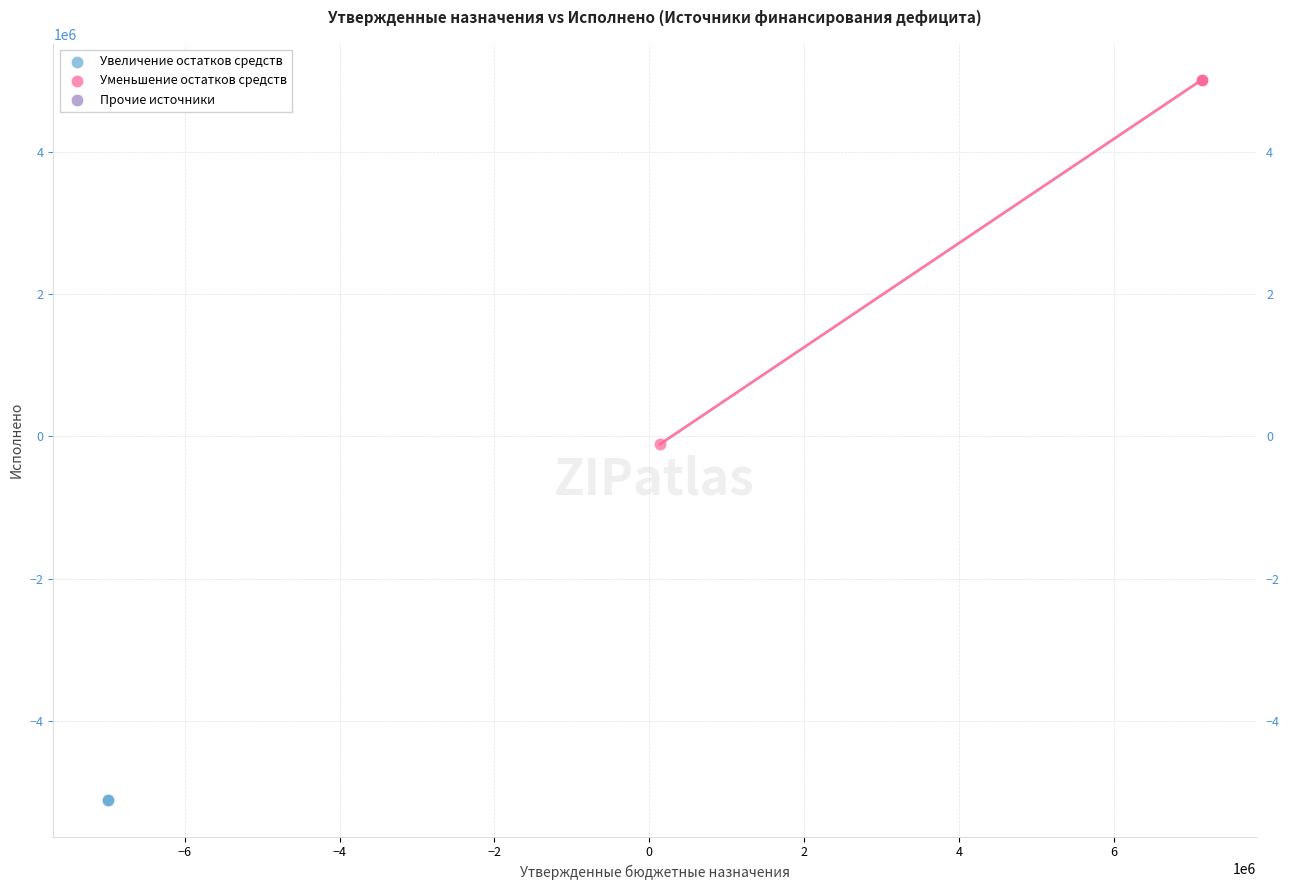

Which series reaches the maximum Y coordinate?

Уменьшение остатков средств